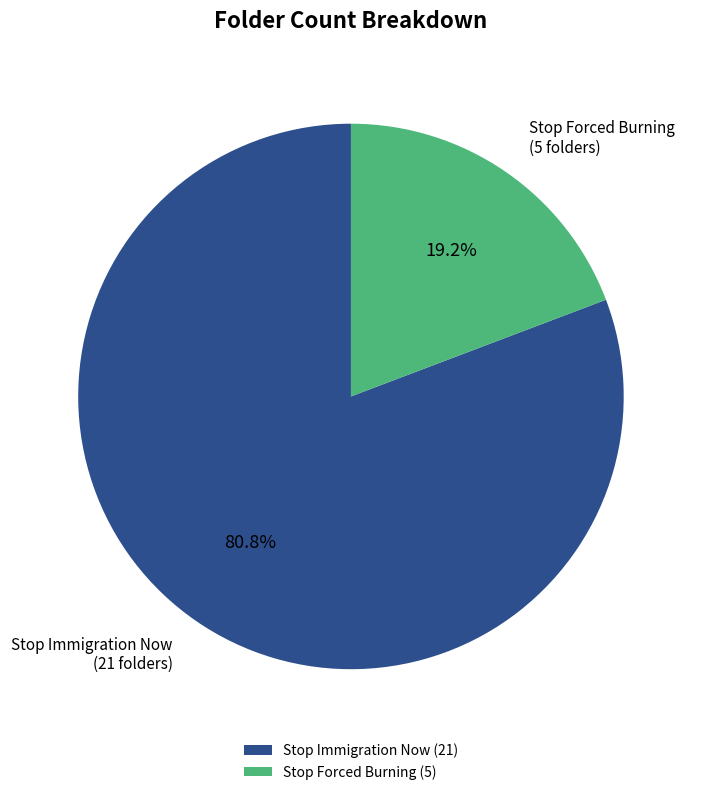

To the nearest percent, what percentage of the pie is Stop Forced Burning?

19%